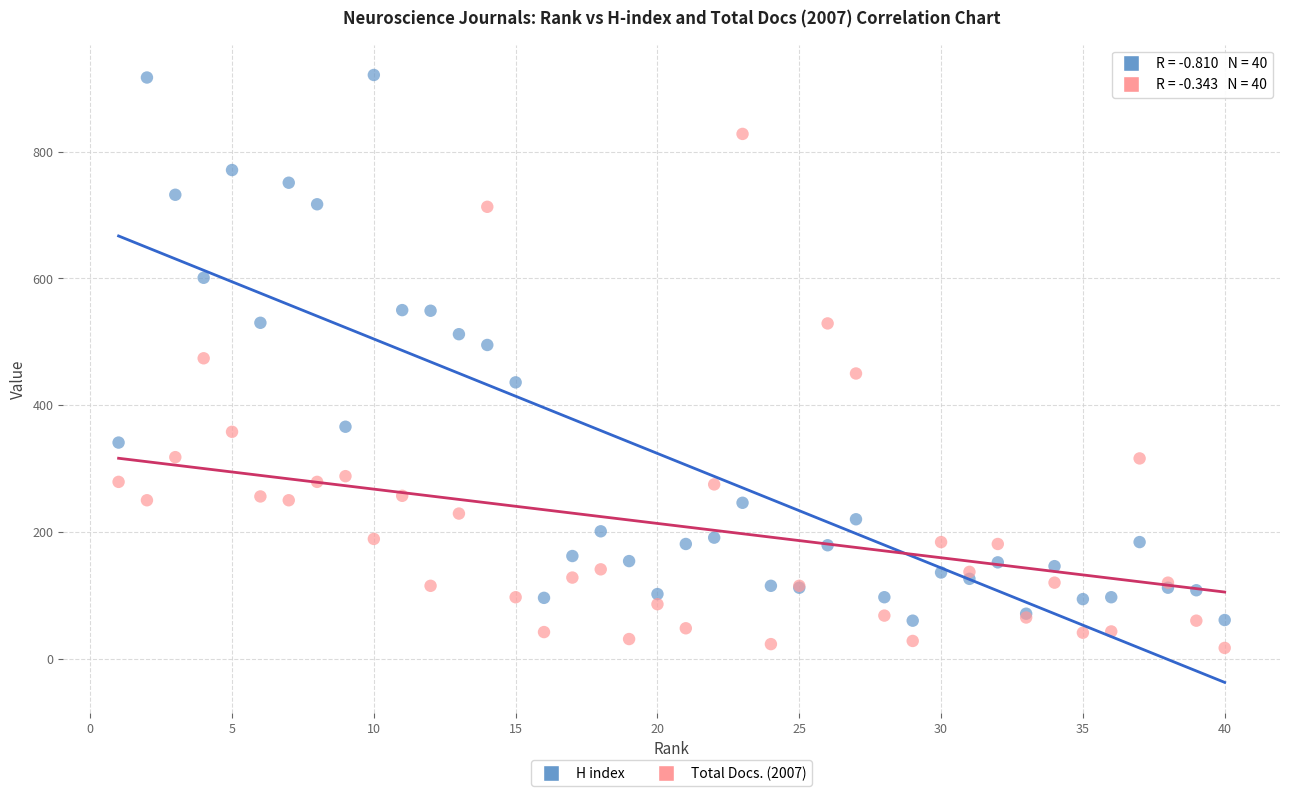

Which series has the largest Y range (max minus min)?

H index